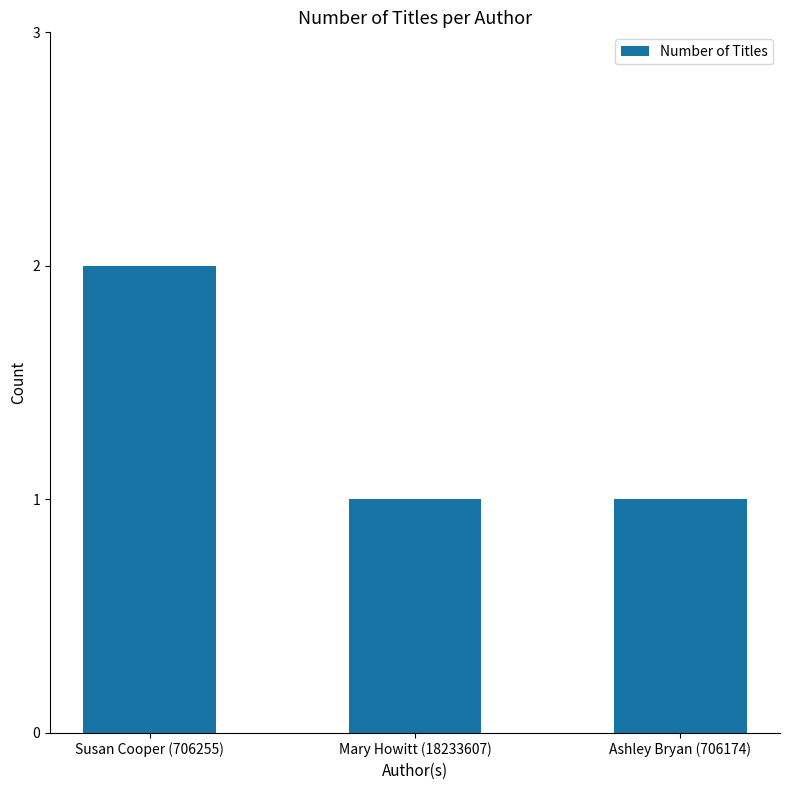

What is the label of the 2nd bar from the left?

Mary Howitt (18233607)